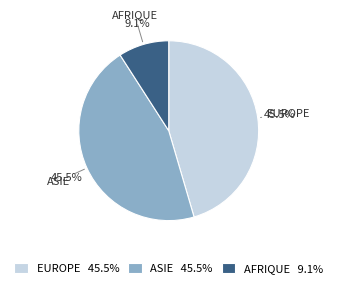

Approximately how many times larger is the value at ASIE compared to AFRIQUE?

5.0